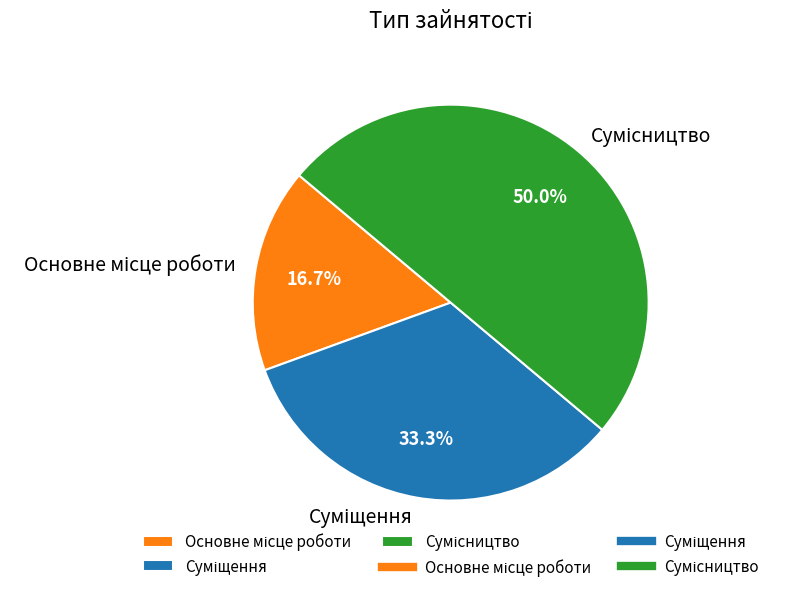

What is the total percentage of Сумісництво and Суміщення?

83.3%